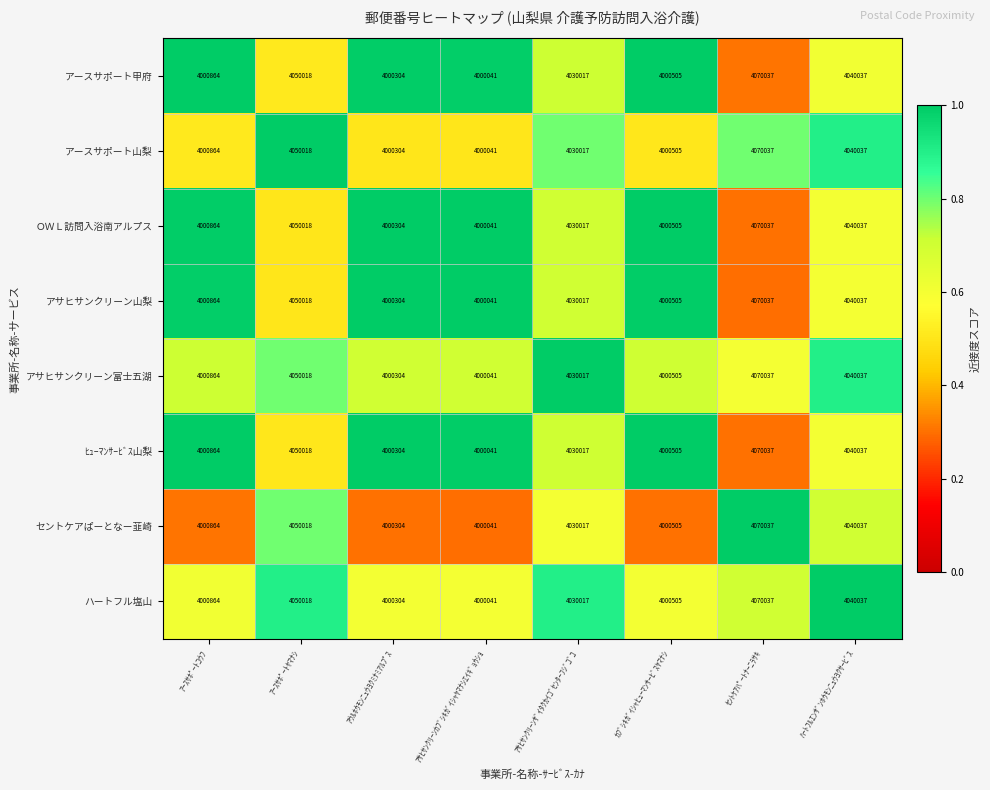

At which label does ＯＷＬ訪問入浴南アルプス first exceed 4030017?

ｱｰｽｻﾎﾟｰﾄﾔﾏﾅｼ